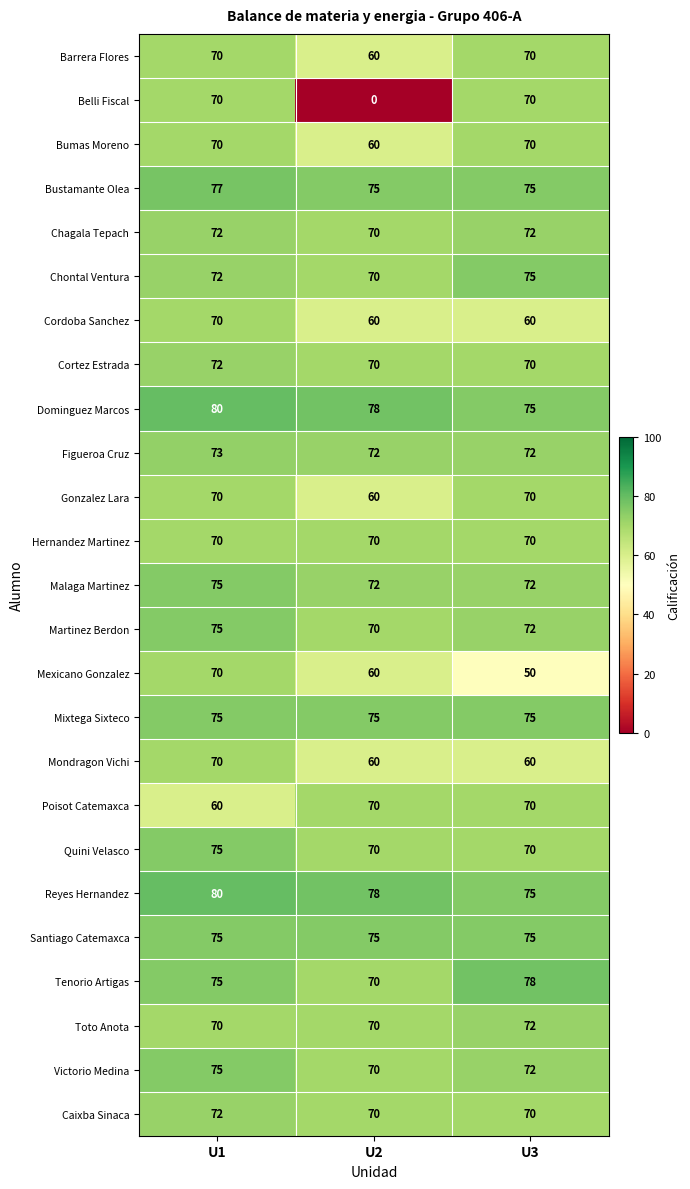

Which series changed the most between U1 and U2?

Belli Fiscal